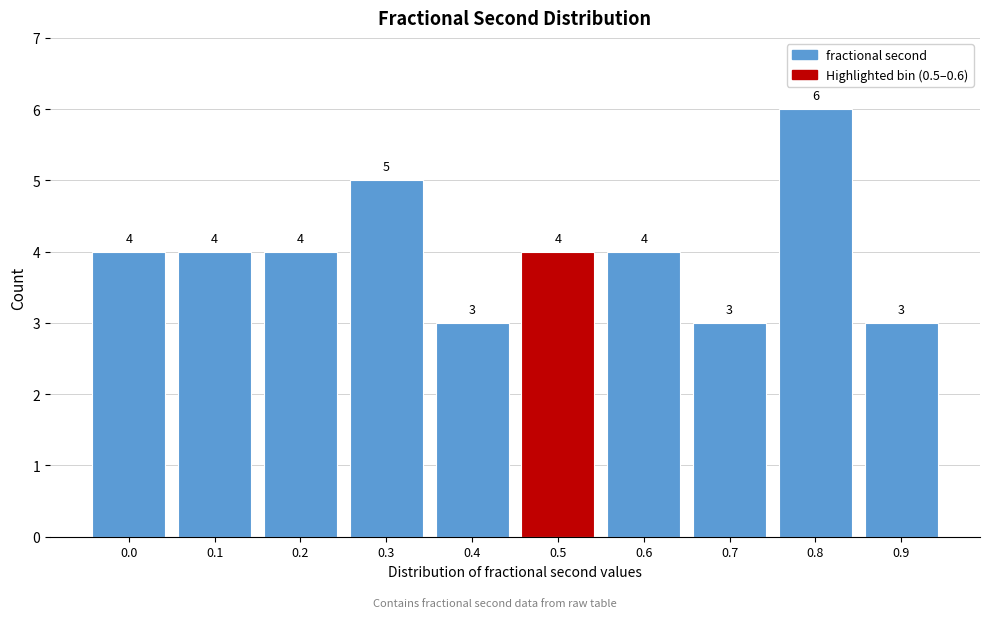

Reading right to left, list all the values displayed in this chart.

0.9=3	0.8=6	0.7=3	0.6=4	0.5=4	0.4=3	0.3=5	0.2=4	0.1=4	0.0=4